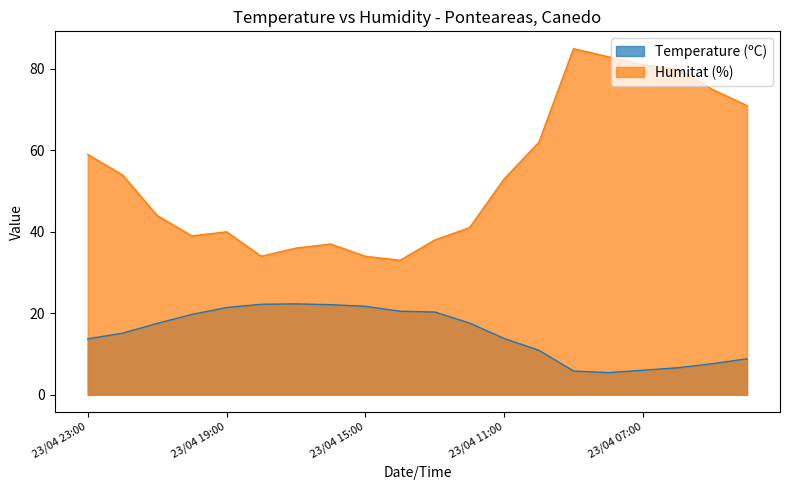

True or false: Temperature (ºC) has more than 1 points higher than both neighbors.

False